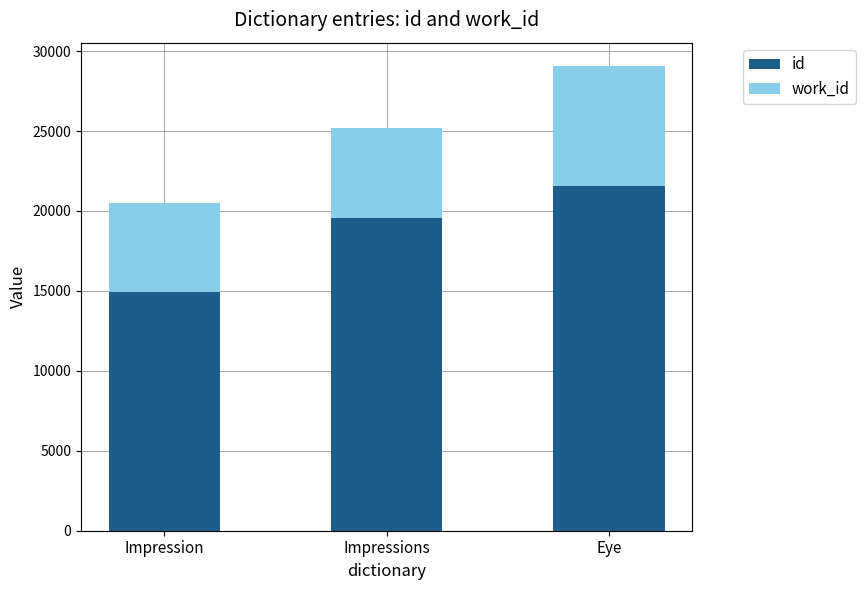

At which label is id closest to 18236?

Impressions